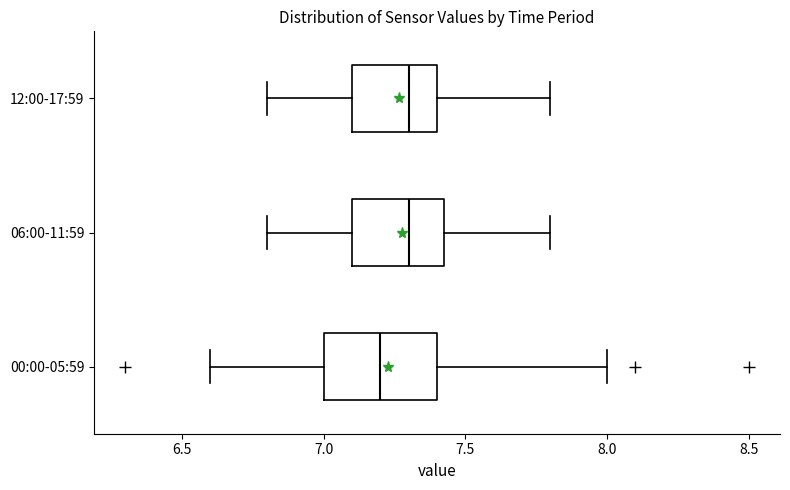

Reading bottom to top, read every box against the x-axis: the position of its median line, the range the box covers, and the ends of its whiskers. The values are not printed on the chart, so give them approximately, as read against the axis.

00:00-05:59: median 7.20, box 7.00 to 7.40, whiskers 6.60 to 8.00
06:00-11:59: median 7.30, box 7.10 to 7.45, whiskers 6.80 to 7.80
12:00-17:59: median 7.30, box 7.10 to 7.40, whiskers 6.80 to 7.80